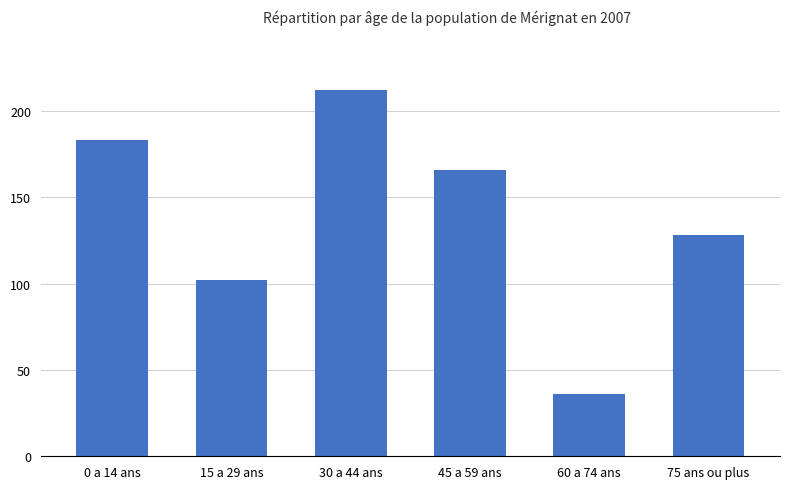

At which label does the data first exceed 166?

0 a 14 ans